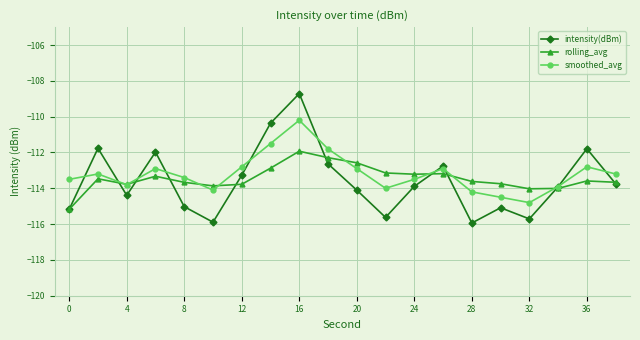

True or false: intensity(dBm) has more than 1 points higher than both neighbors.

True